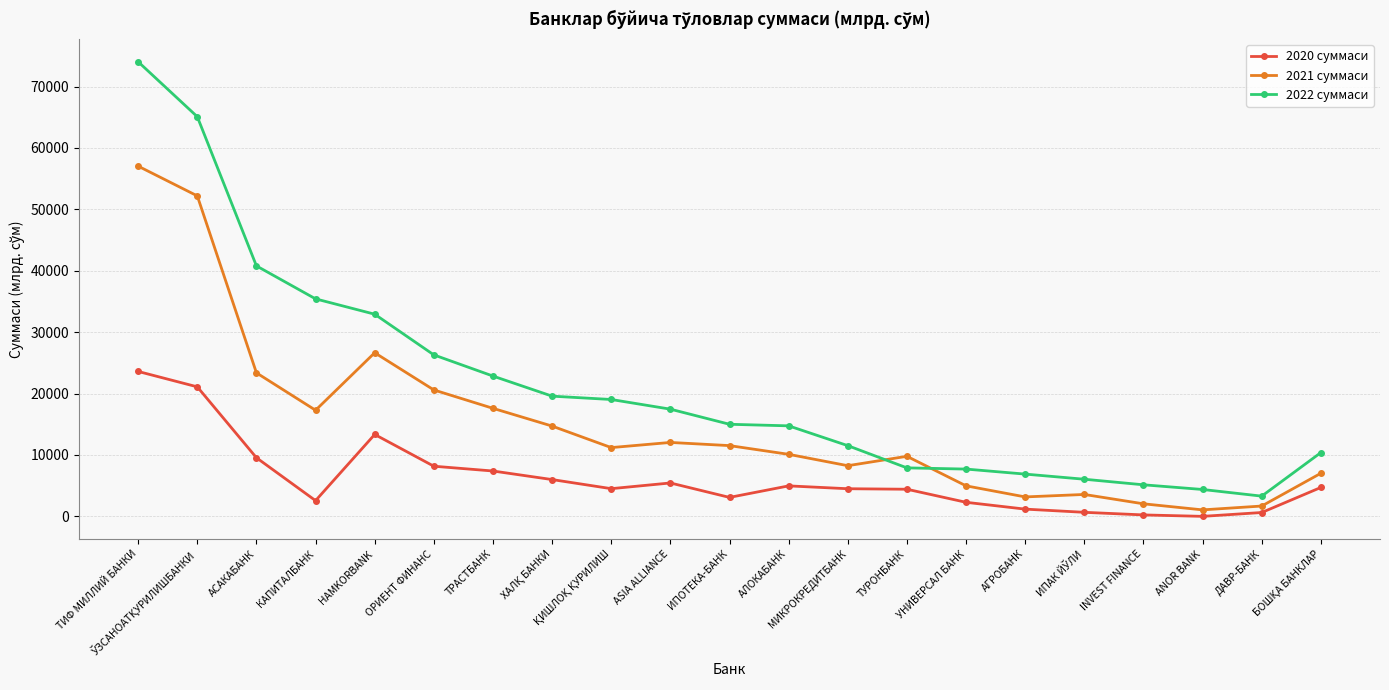

Does the chart display data point markers on the line(s)?

Yes